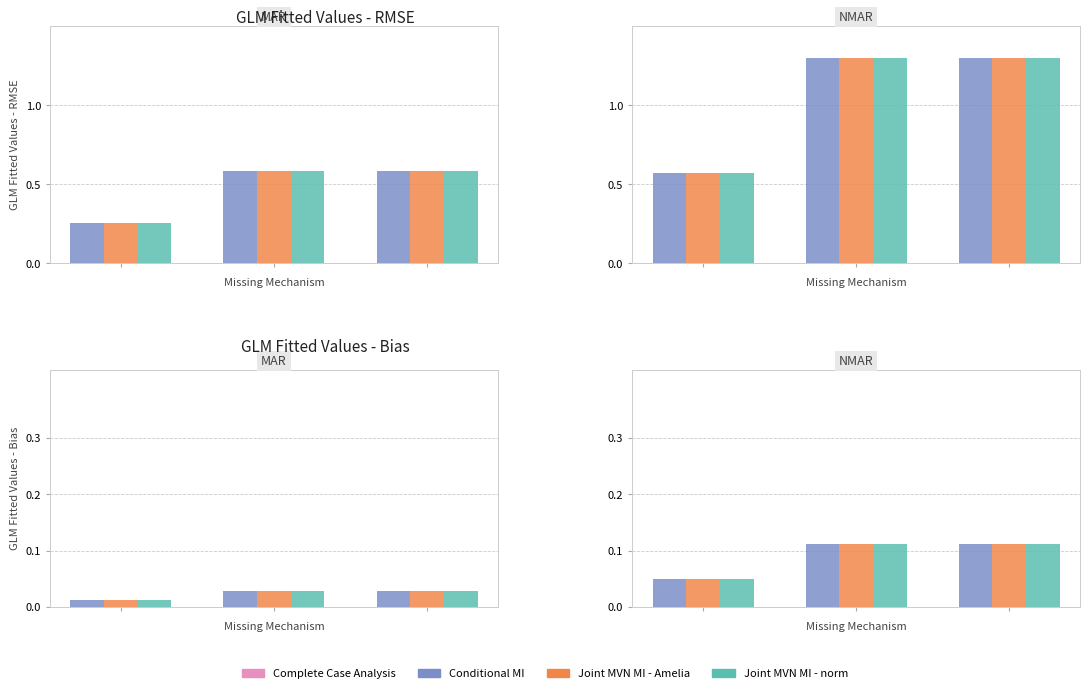

How many Joint MVN MI - Amelia values are between 0 and 1?

3